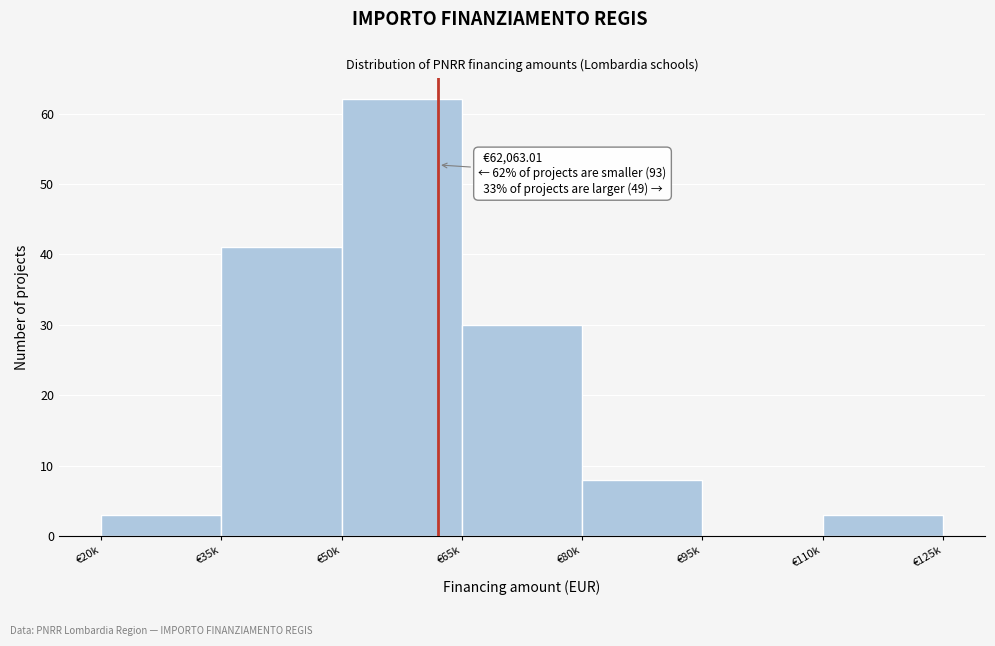

Reading right to left, what are all the values shown in this chart?

€110k=3	€95k=0	€80k=8	€65k=30	€50k=62	€35k=41	€20k=3